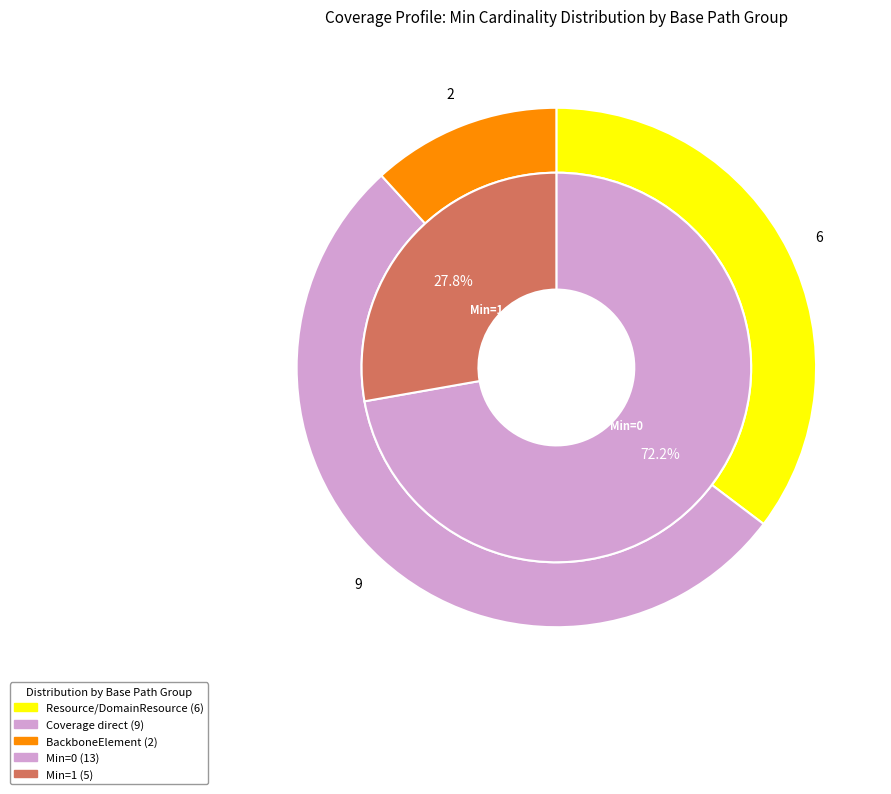

The Coverage.class.value slice represents 11% of the pie. True or false?

False